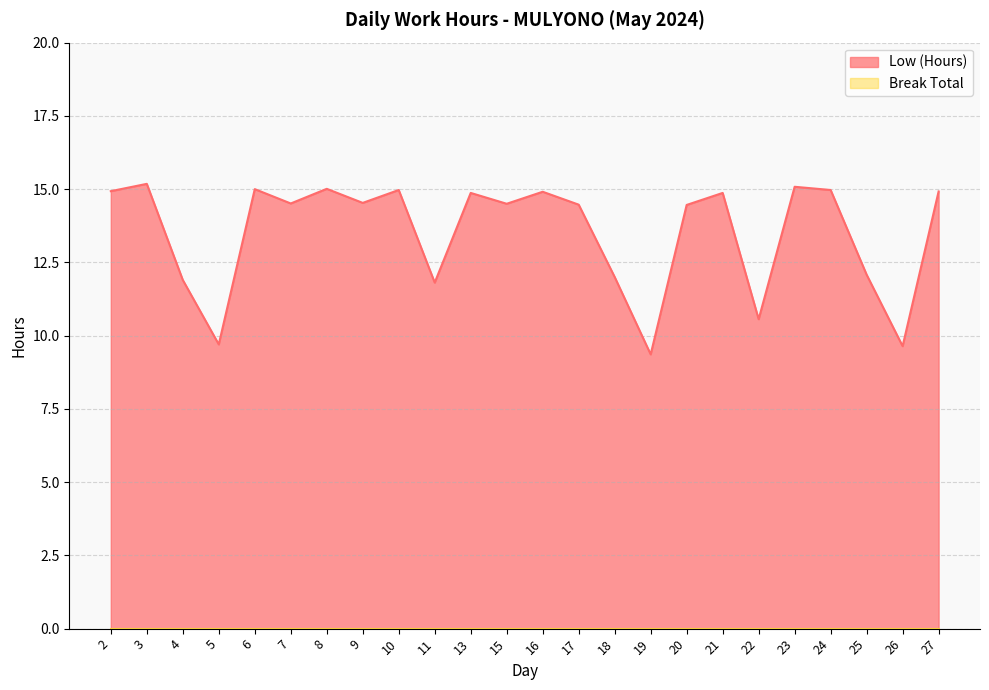

What is the minimum value shown in the chart?

0.0